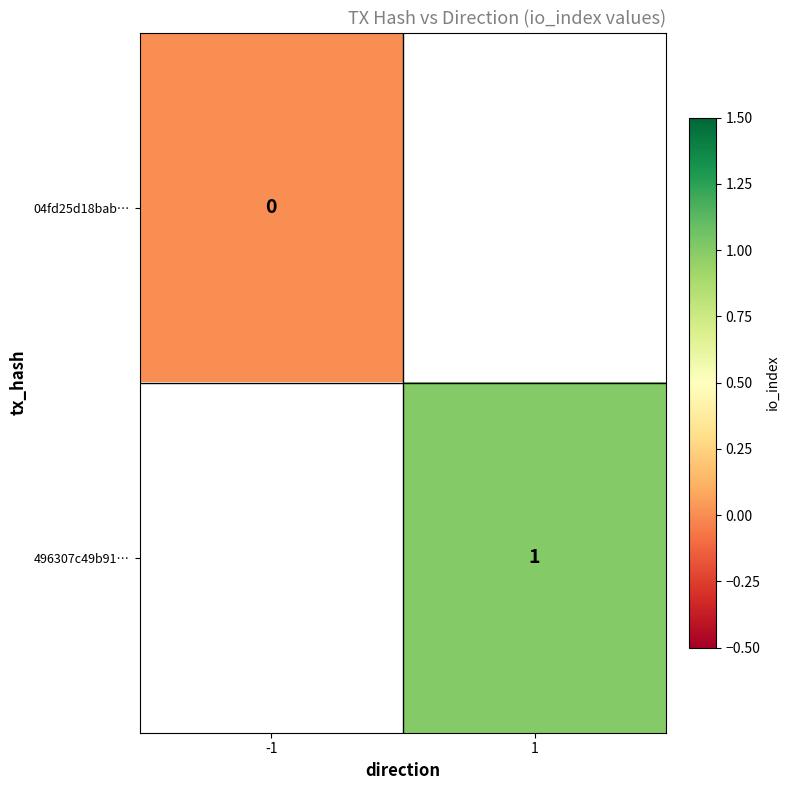

The value of 496307c49b91… at 1 is 1. True or false?

True